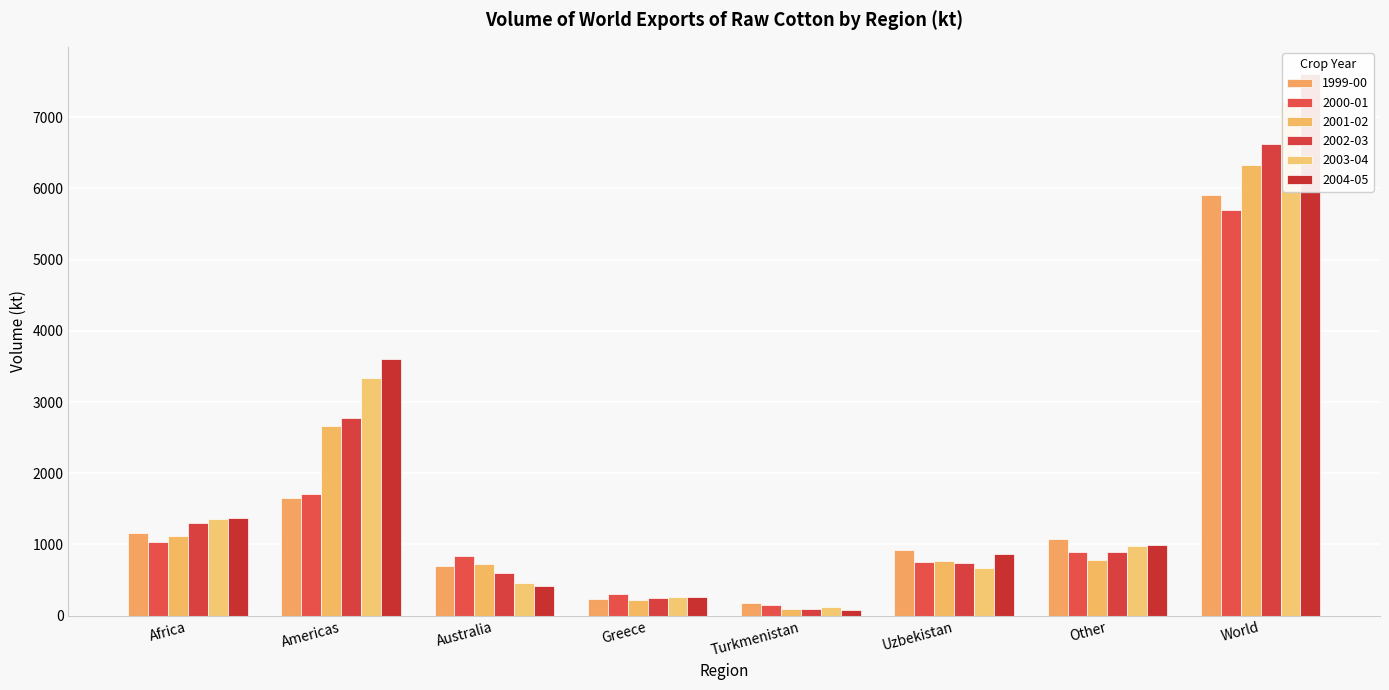

What is the label of the 1st bar from the left?

Africa